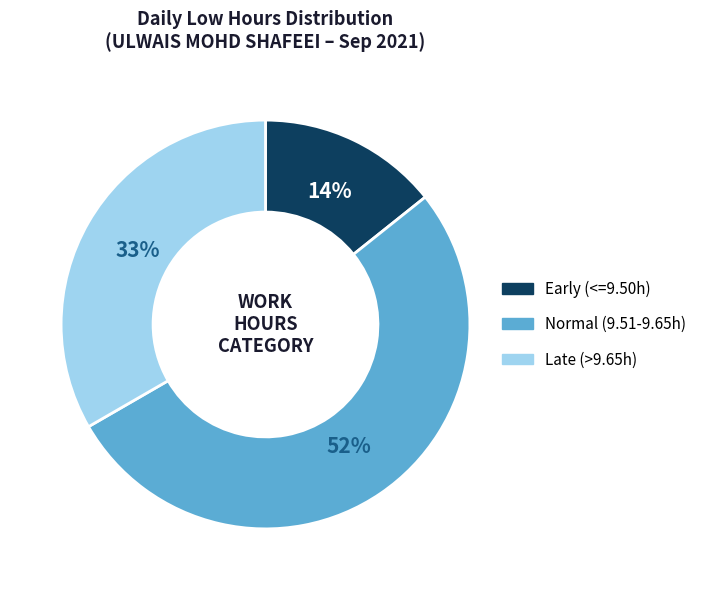

To the nearest percent, what is the average slice percentage?

33%